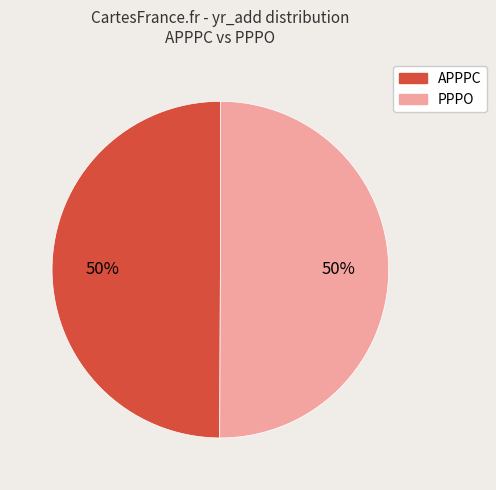

To the nearest percent, what portion does APPPC represent?

50%